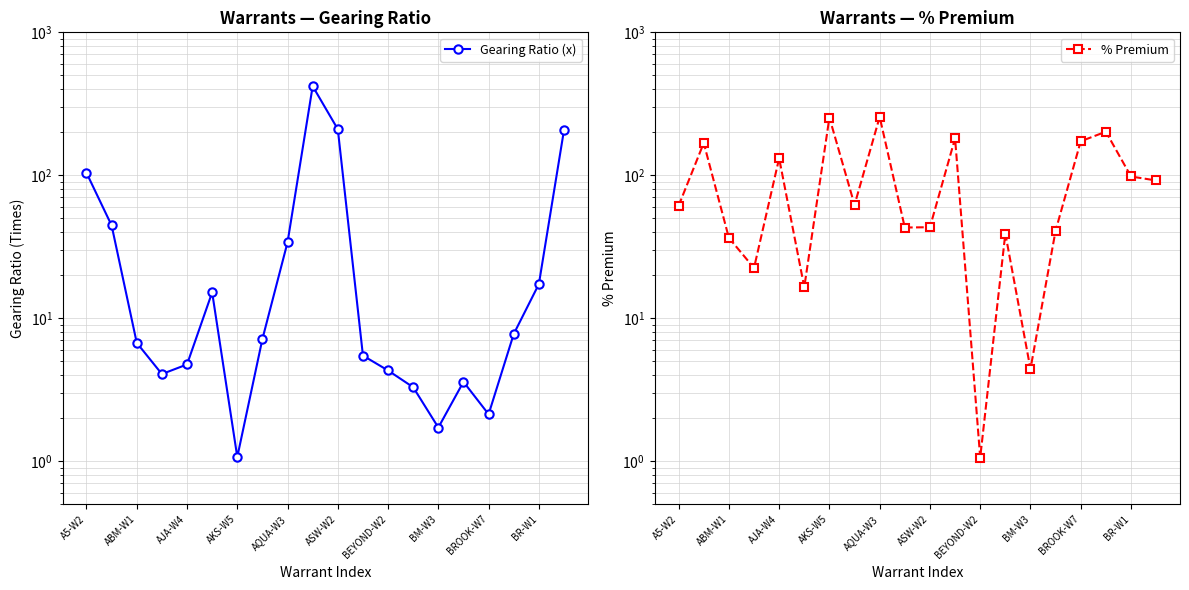

Rank the series by their average value, from highest to lowest.

% Premium, Gearing Ratio (x)